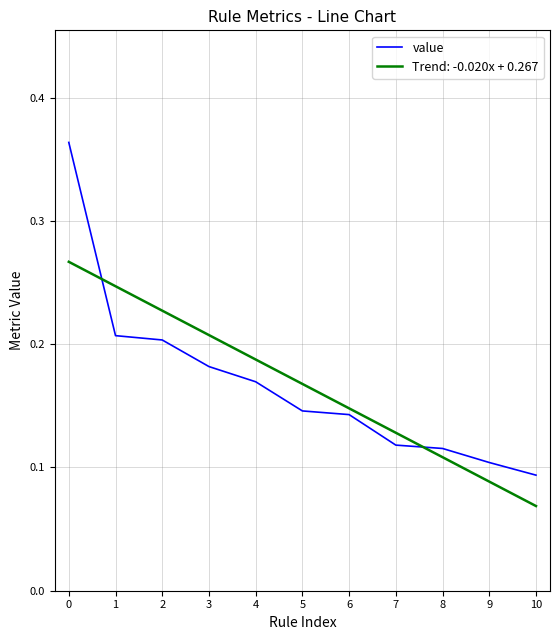

What is the total value across all series at 0?

0.6